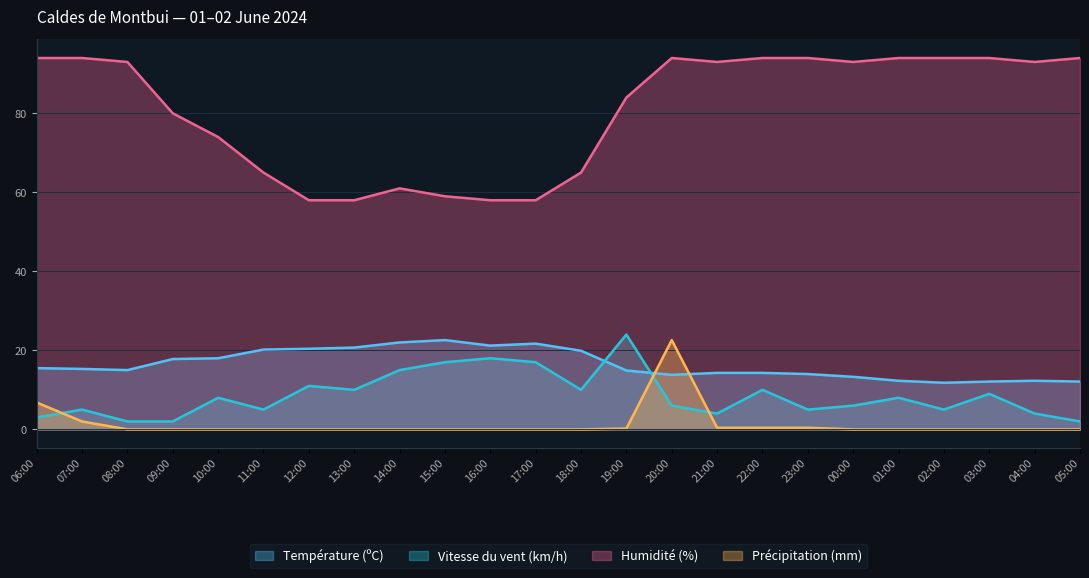

How many data points in Température (ºC) are above 15?

12